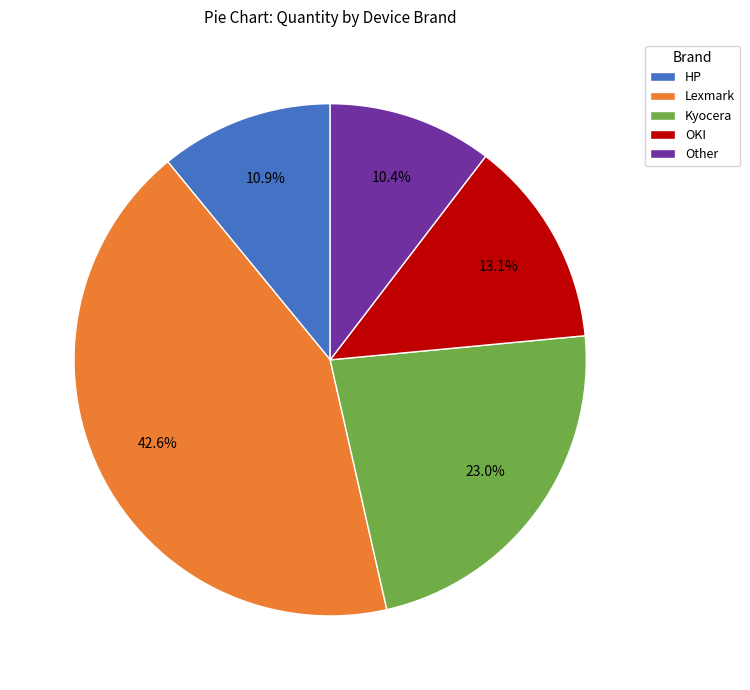

How many segments does this pie chart have?

5